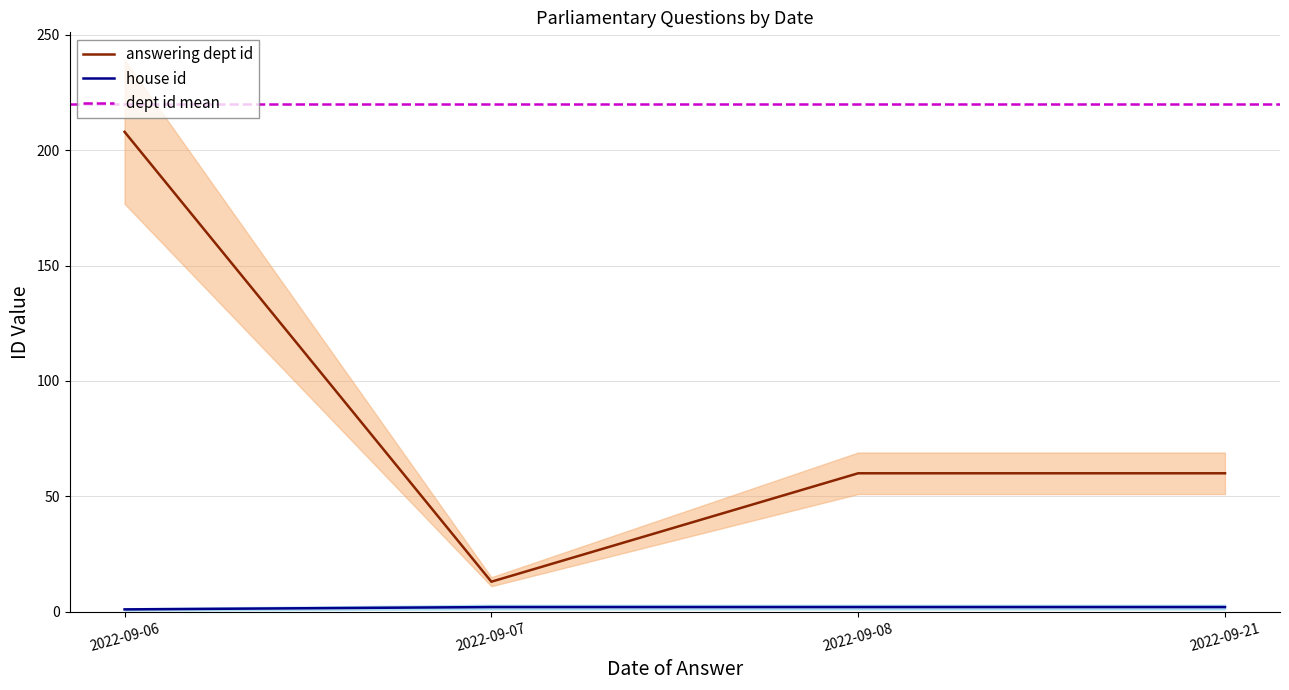

What is the total value across all series at 2022-09-08?

62